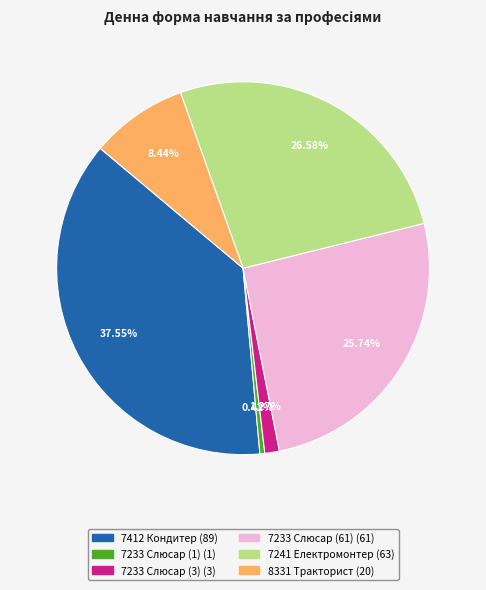

Combined, do 7233 Слюсар (1) and 7233 Слюсар (3) account for over 50%?

No